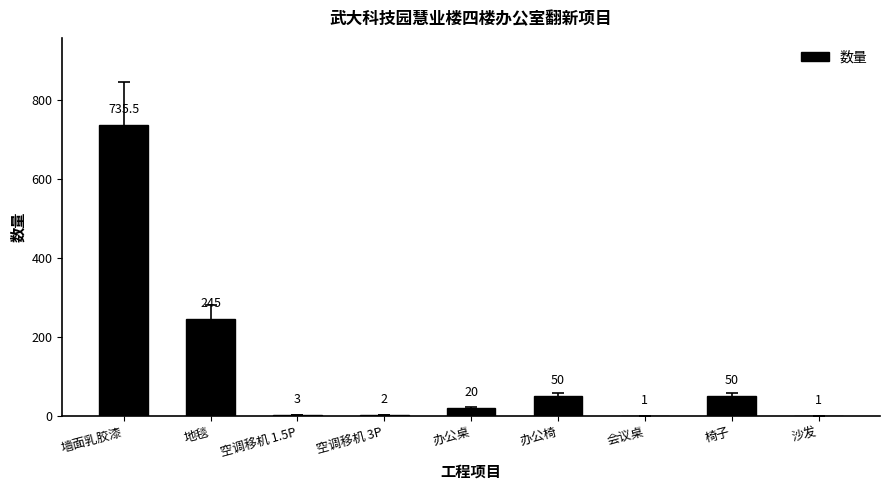

What is the change in value from 墙面乳胶漆 to 办公椅?

-685.5